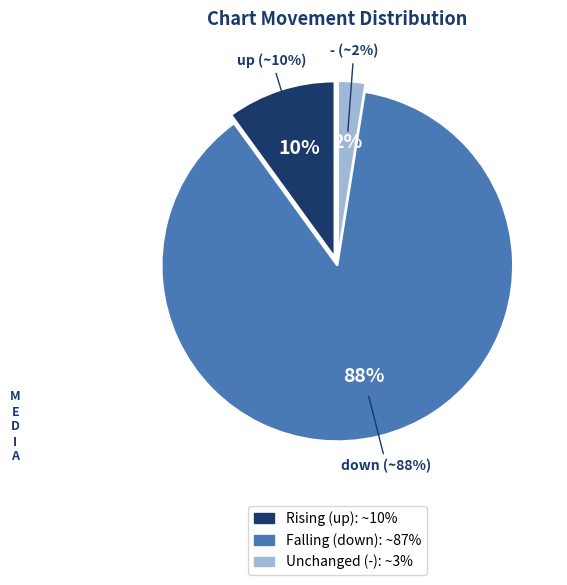

Which slice represents more than half of the pie?

down